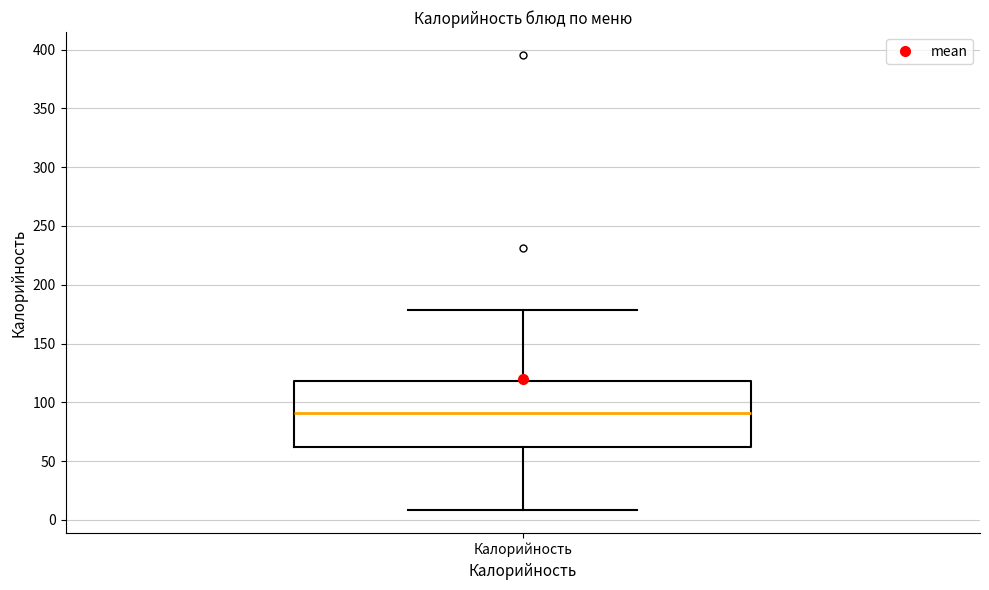

Where is the upper edge of the box for Калорийность on the y-axis? The values are not printed on the chart, so give them approximately, as read against the axis.

120